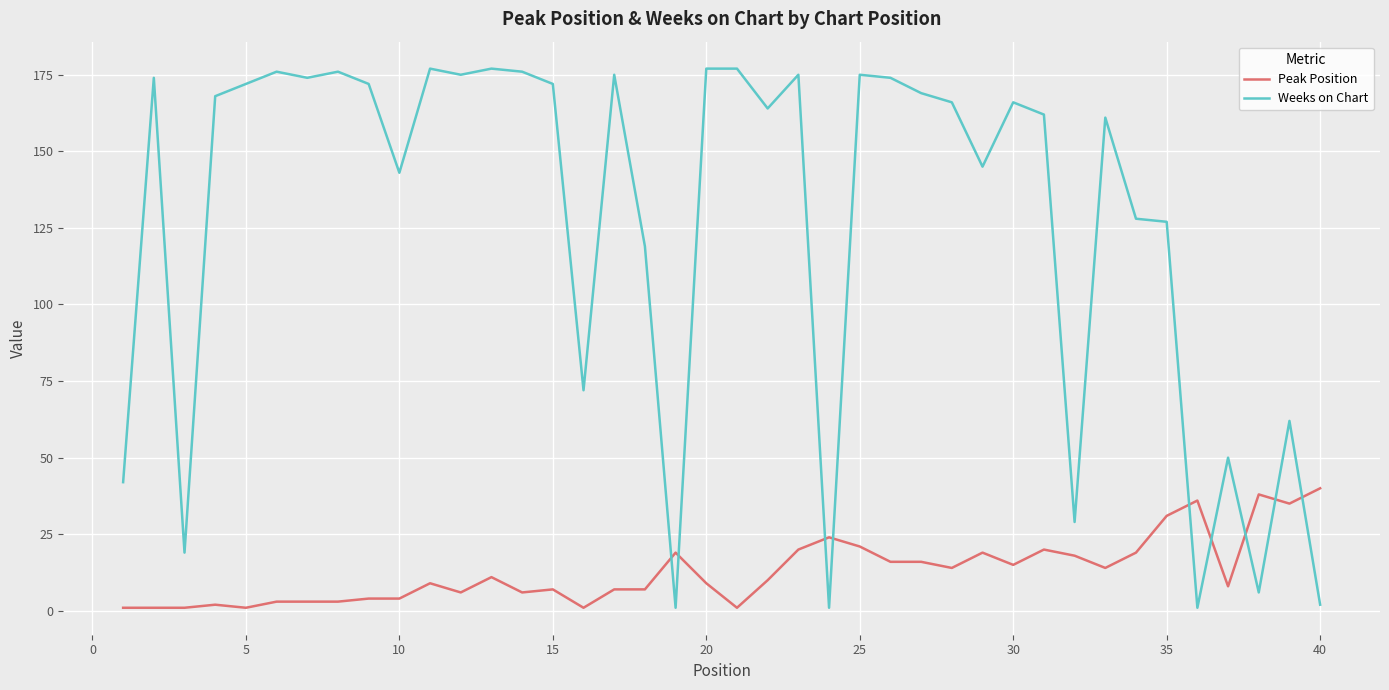

Count the number of data series in this chart.

2